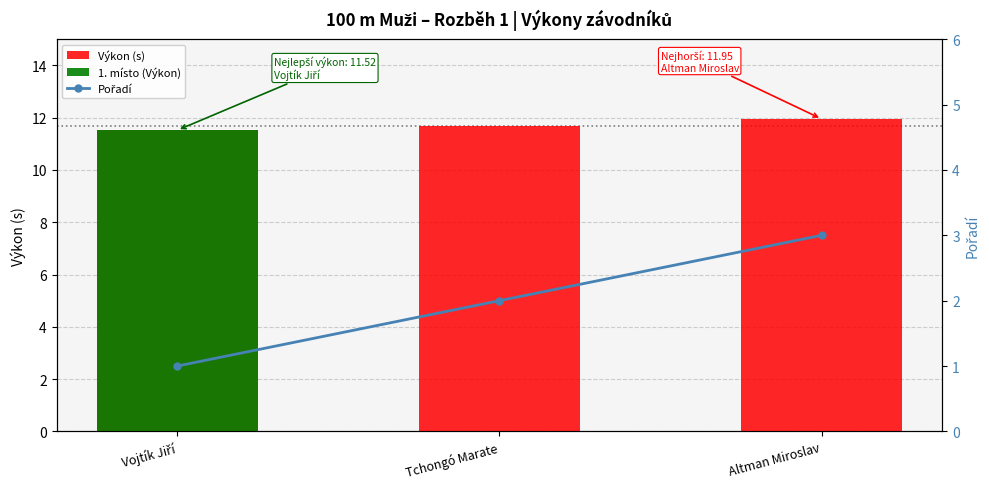

The Pořadí series shows 2.0 at Tchongó Marate. True or false?

True